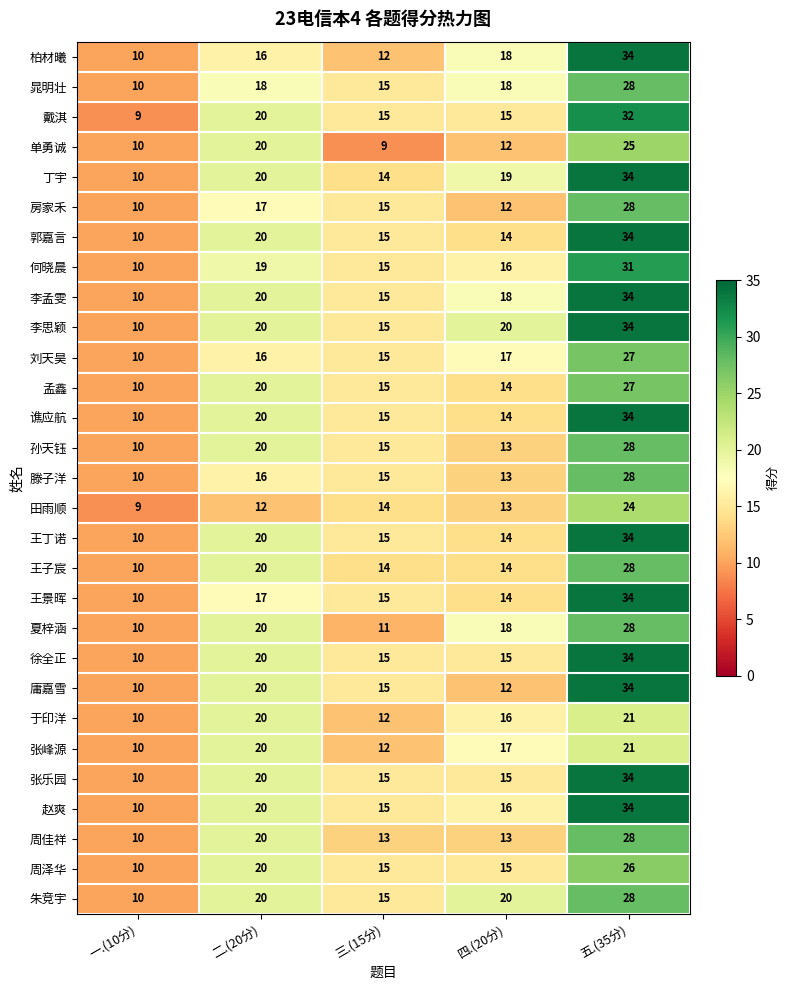

What is the sum of all 朱竞宇 values?

93